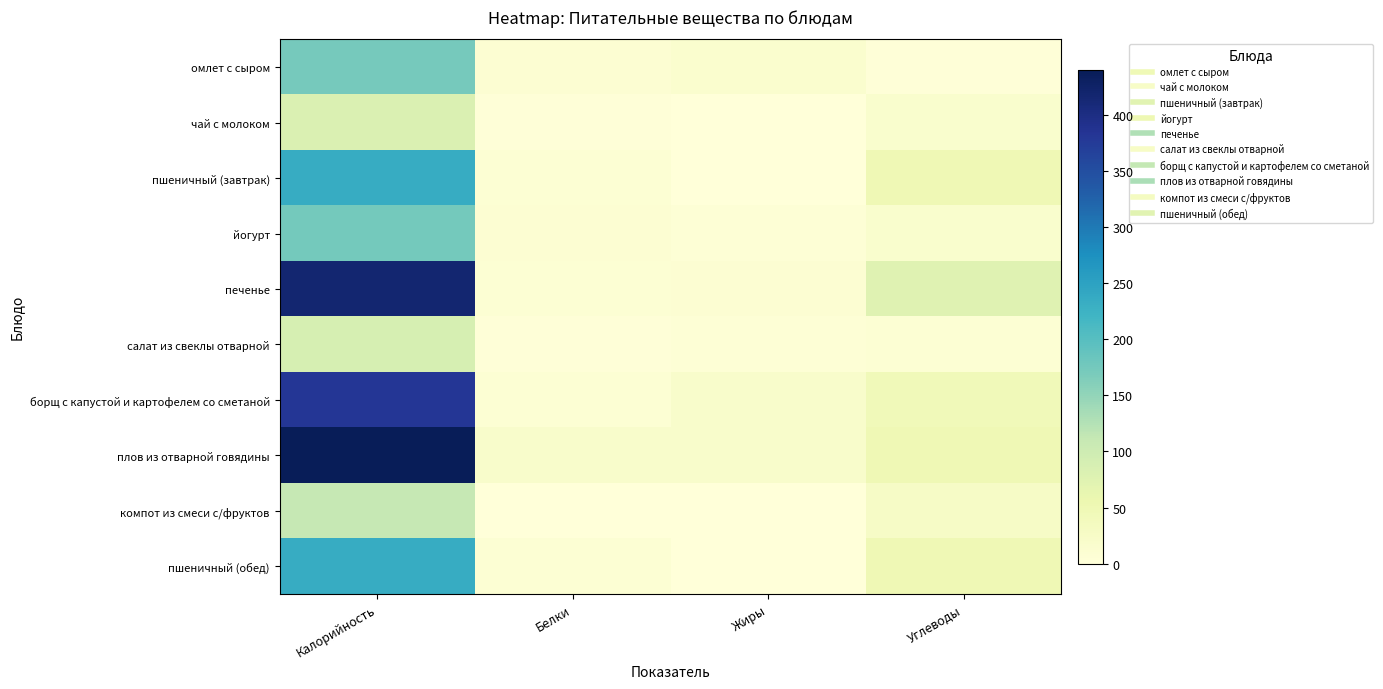

Which series has the largest total across all categories?

плов из отварной говядины